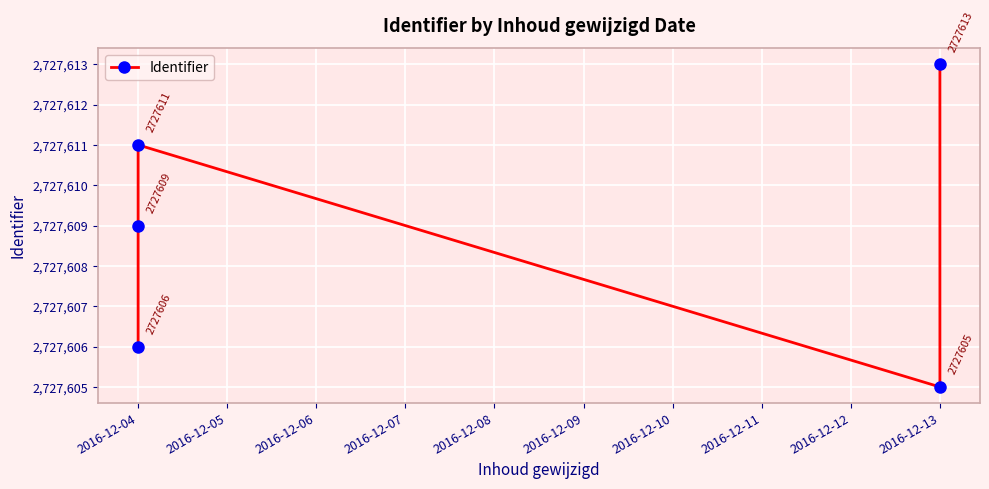

Reading left to right, what are all the values shown in this chart?

2727606	2727609	2727611	2727605	2727613